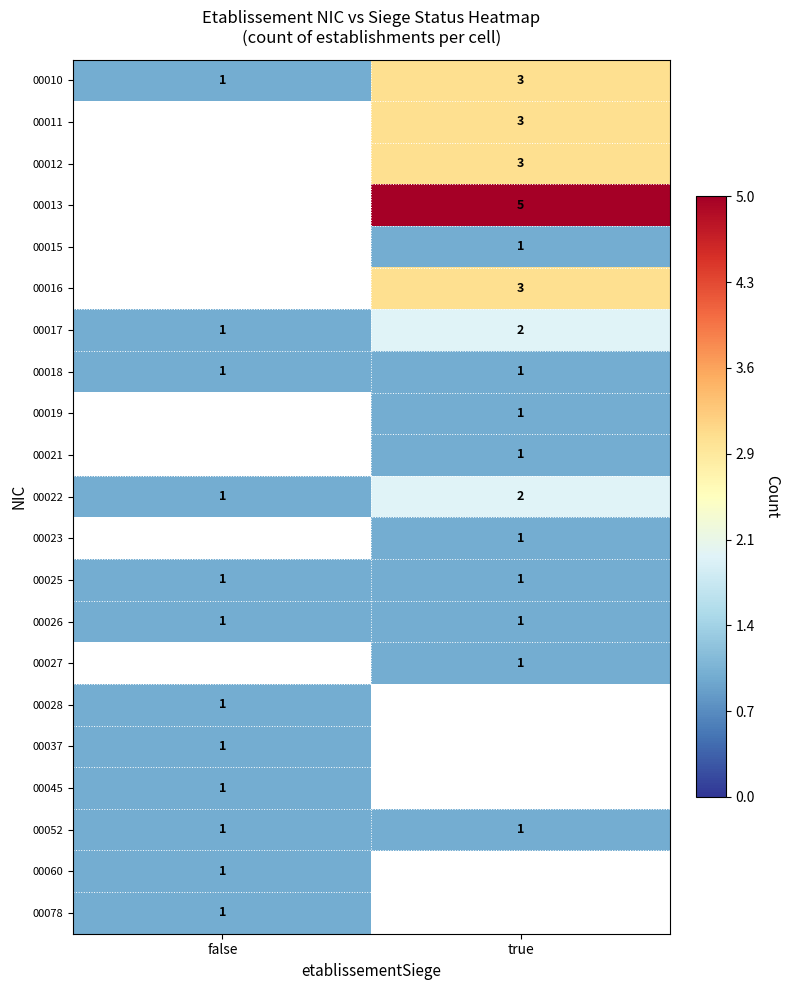

Is the value of 00022 at true greater than the value of 00060 at false?

Yes